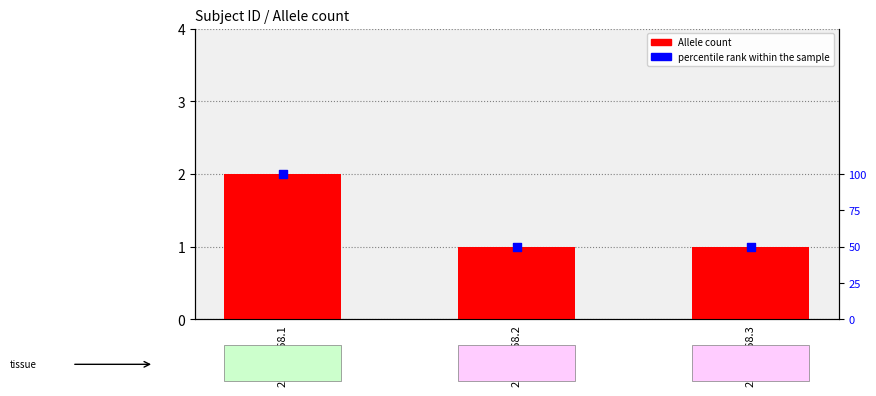

What are all the series names shown in the legend?

Allele count, percentile rank within the sample